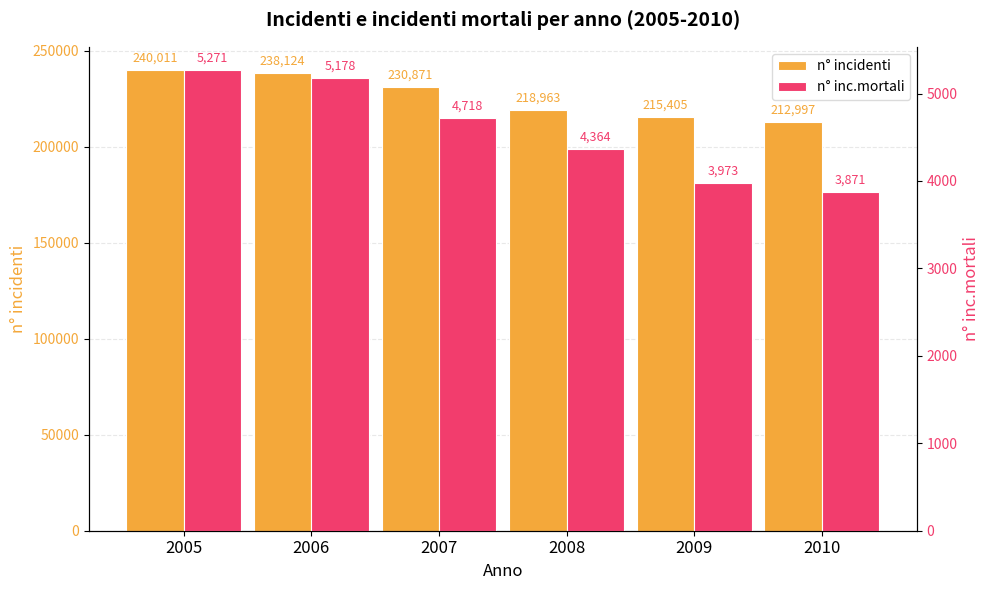

How many distinct data groups are displayed?

2